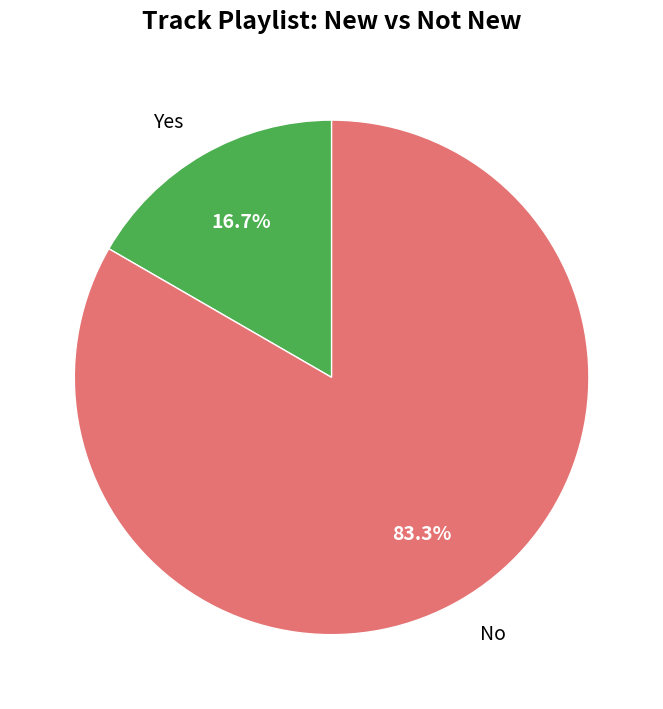

How many slices are in this pie chart?

2